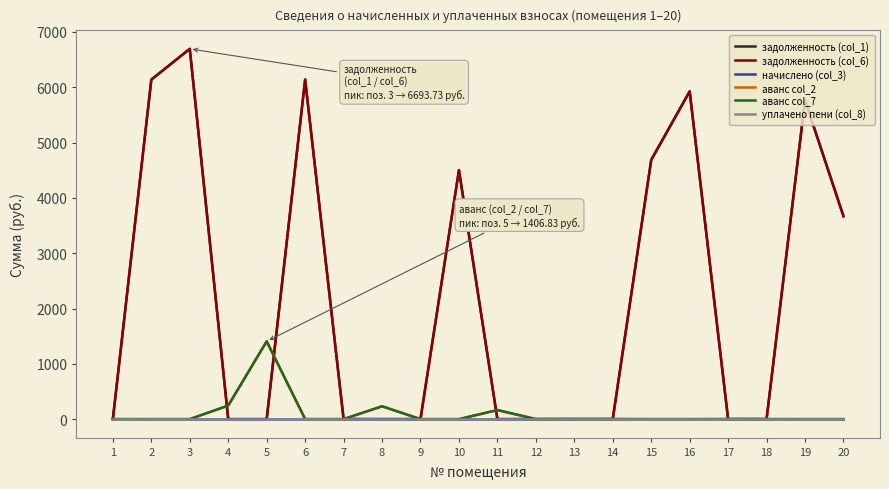

Read the задолженность (col_6) value at 20.

3668.0